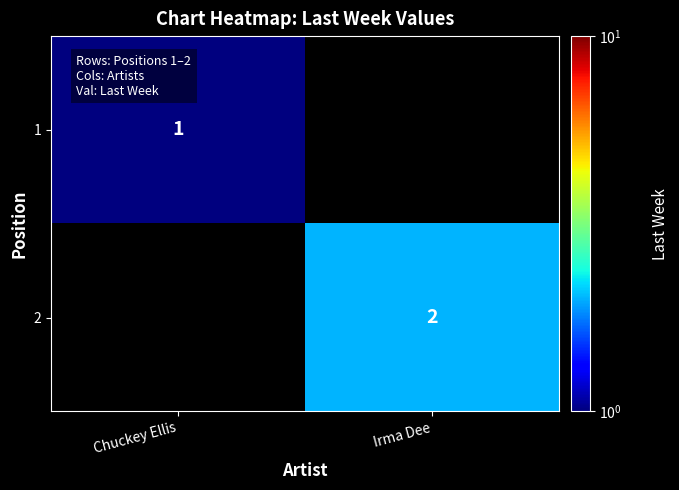

The 1 series shows 1 at Chuckey Ellis. True or false?

True